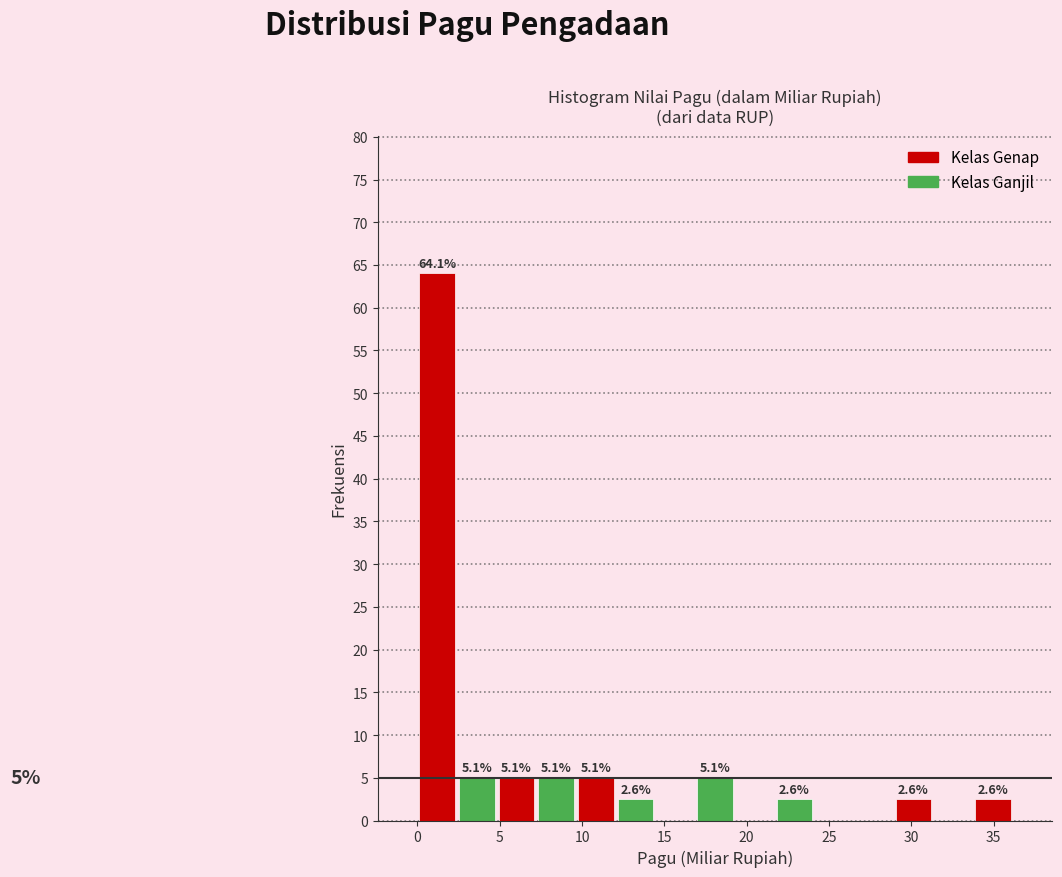

Over which range of the x-axis is the bar tallest?

0.0 to 2.5